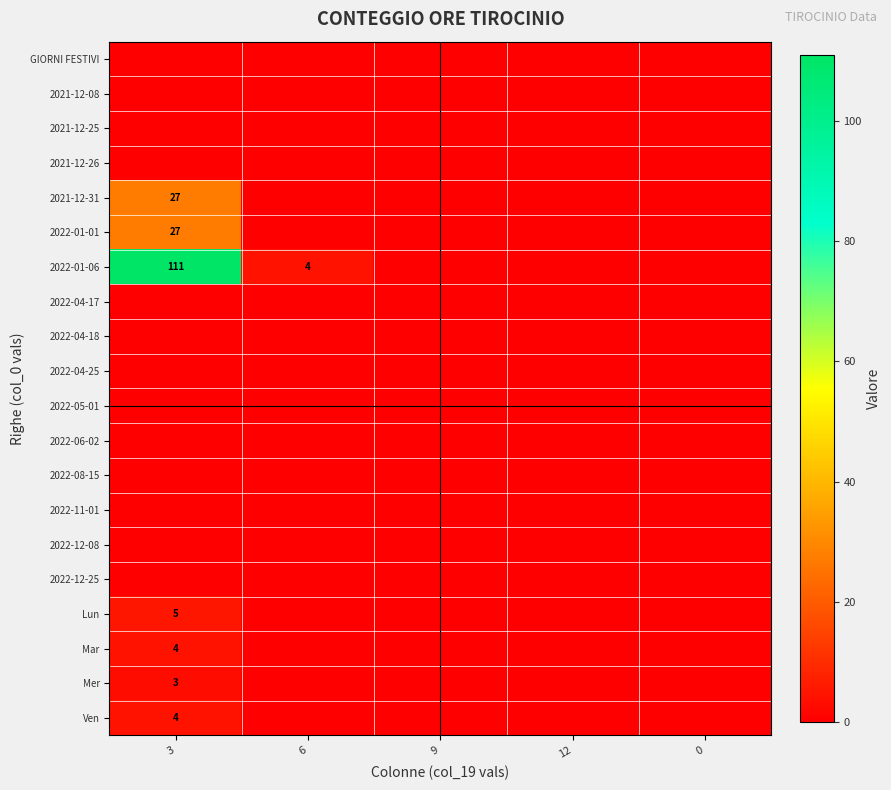

The value of 2022-01-06 at 3 is 111. True or false?

True